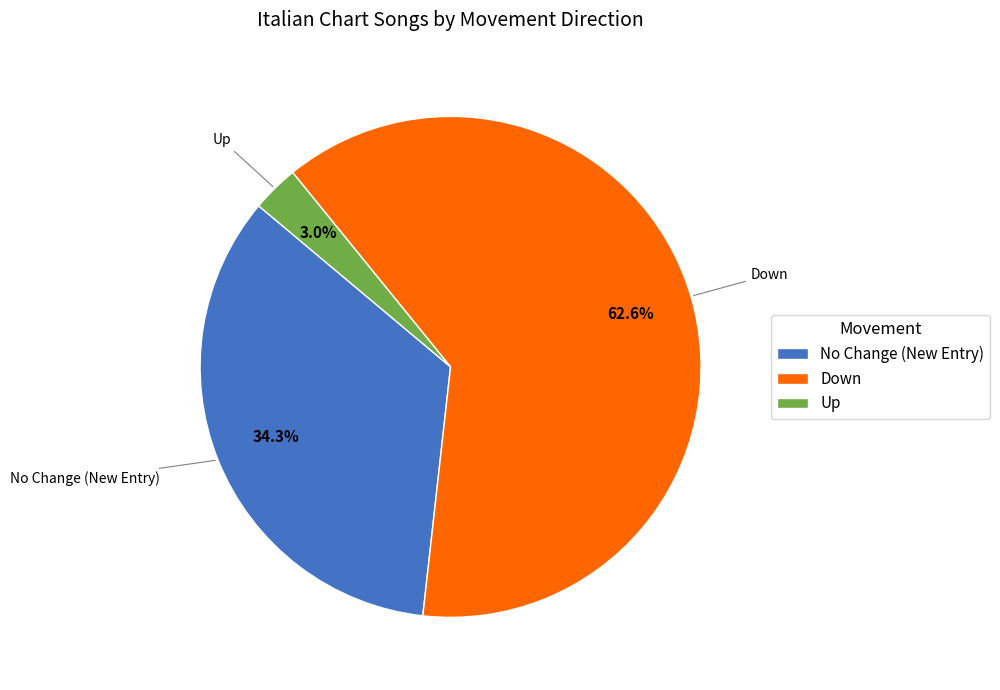

Rank the categories by value from highest to lowest.

Down, No Change (New Entry), Up